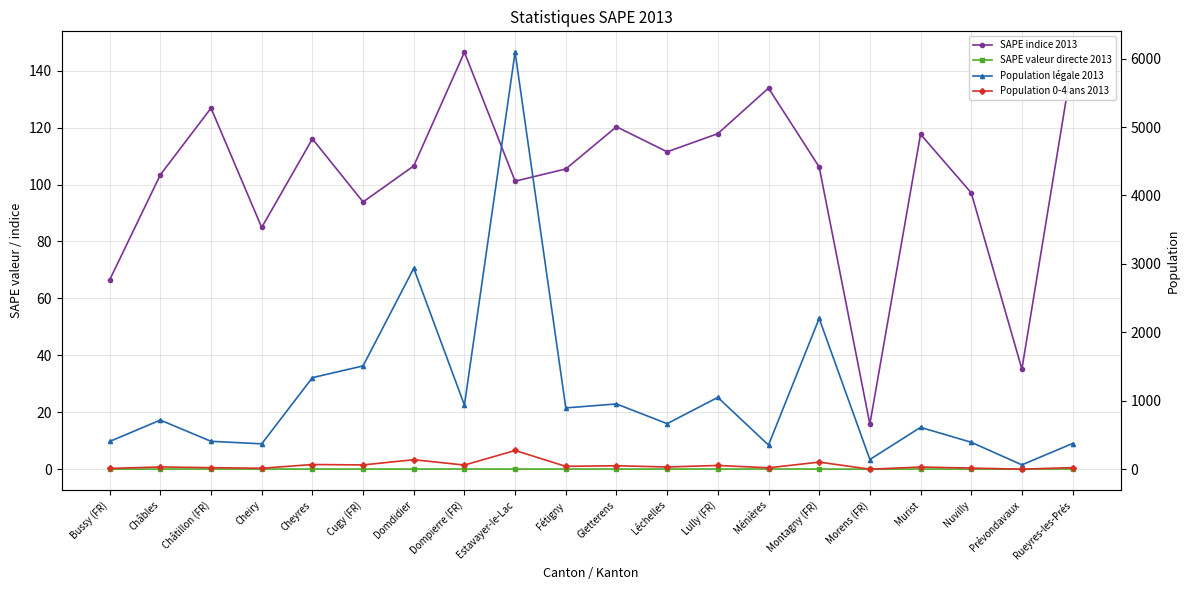

Which series has the widest spread of values?

Population légale 2013